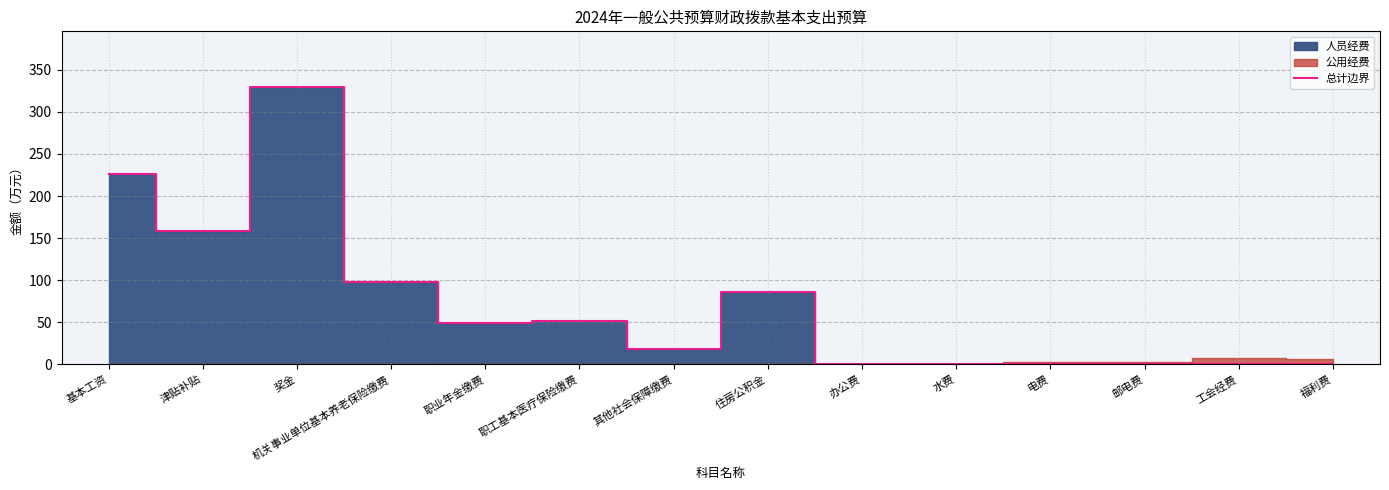

The chart shows a value of 0.0 at 工会经费. True or false?

True